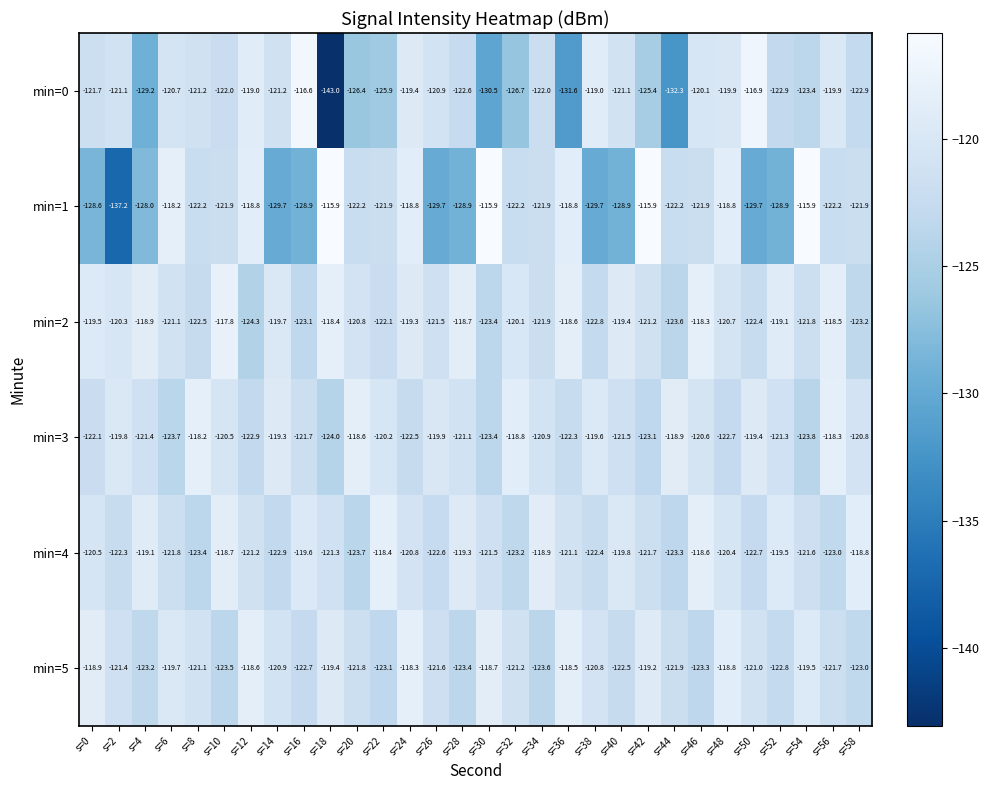

The min=2 series shows -74.9 at s=40. True or false?

False